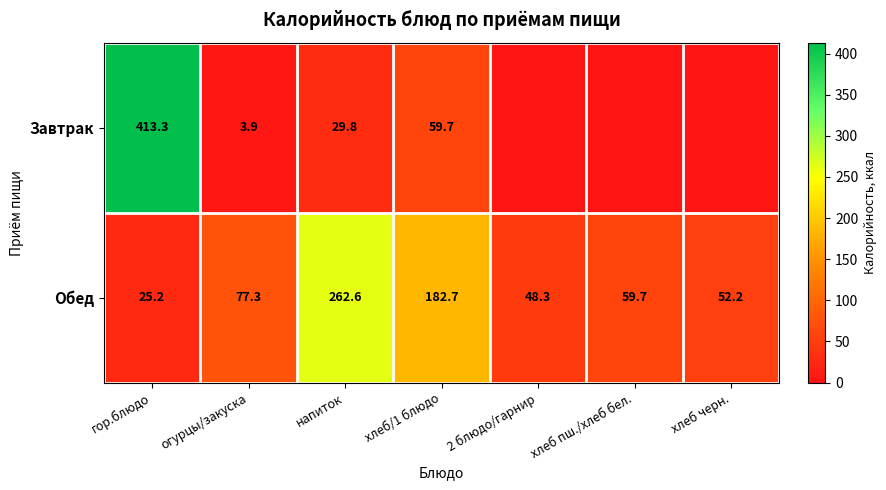

Which category has the lowest value in the Обед series?

гор.блюдо